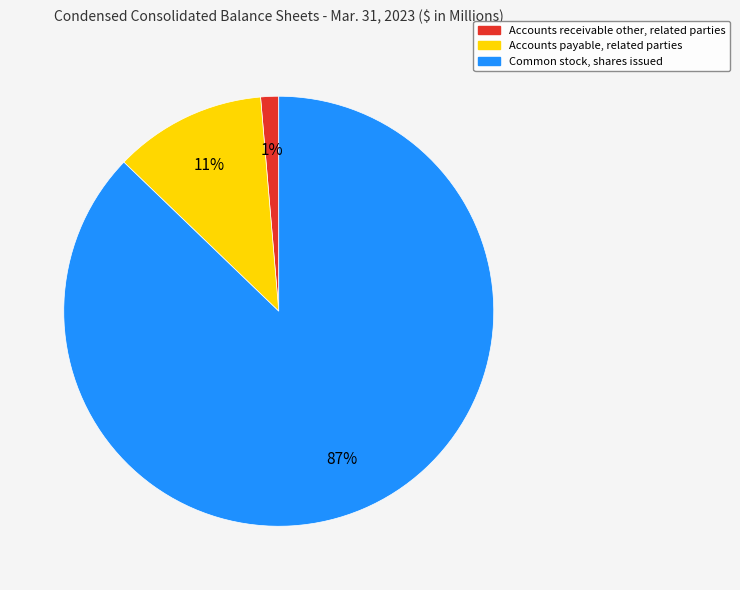

Is Common stock, shares issued the majority of the pie?

Yes